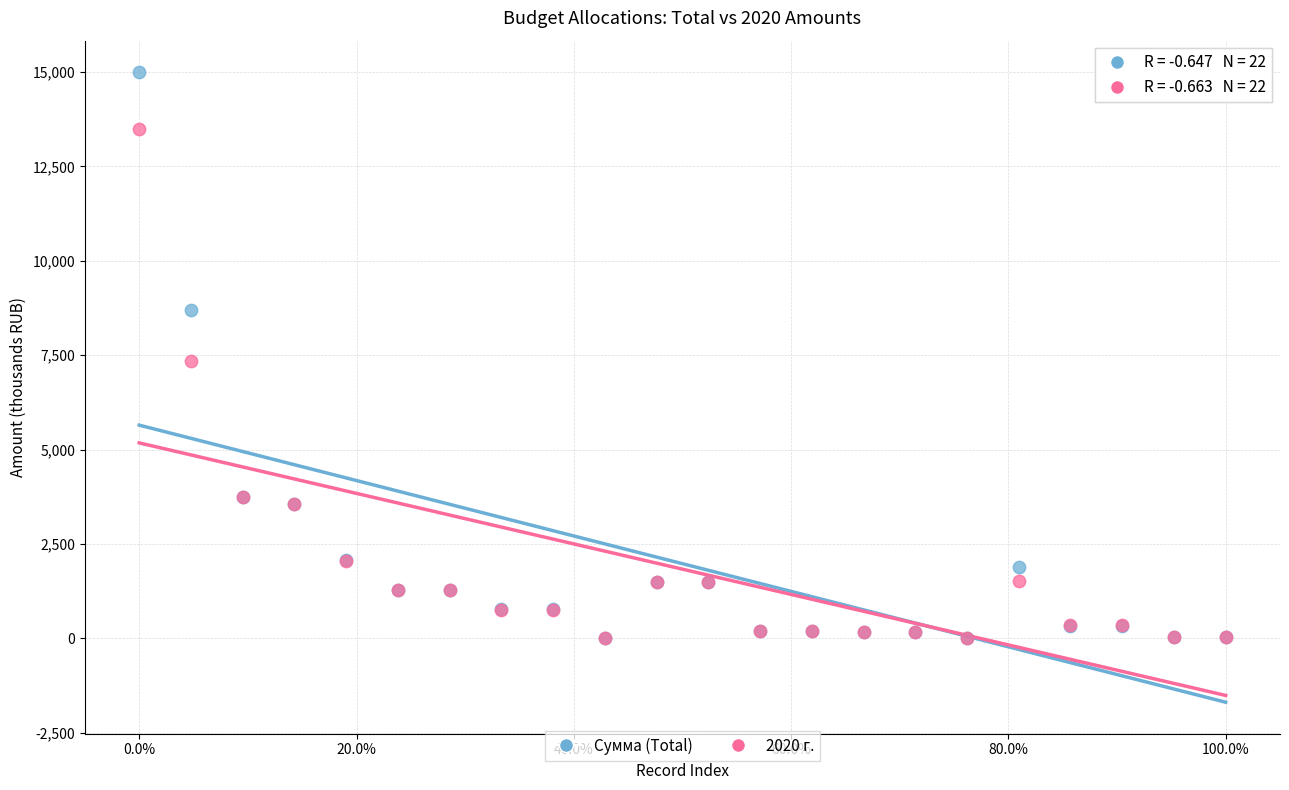

What are all the series names shown in the legend?

Сумма (Total), 2020 г.